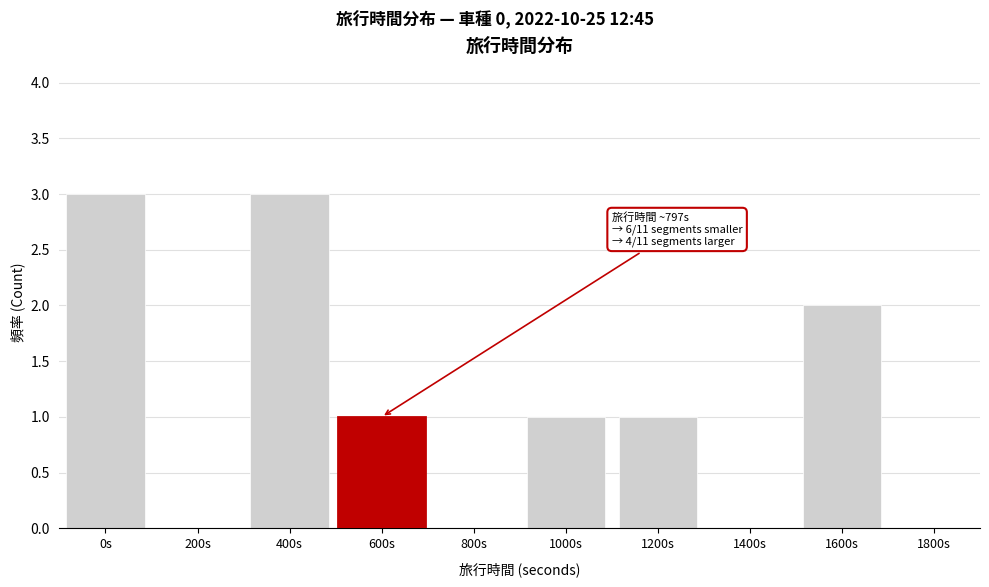

Reading left to right, extract all data points from this chart.

0s=3	200s=0	400s=3	600s=1	800s=0	1000s=1	1200s=1	1400s=0	1600s=2	1800s=0